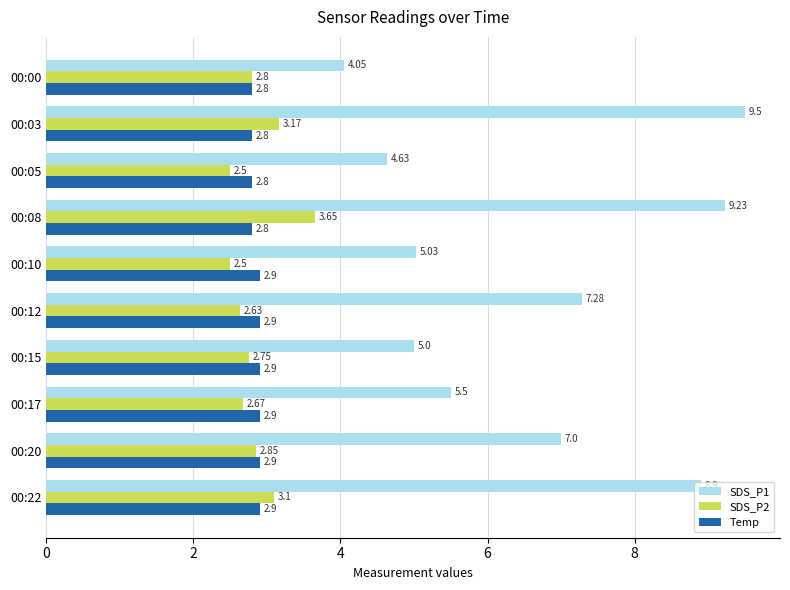

List the series in order of their peak value, lowest first.

Temp, SDS_P2, SDS_P1